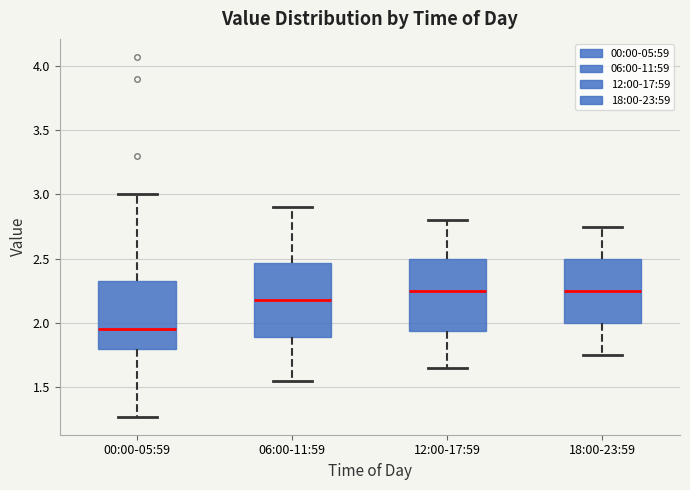

Where does the lower whisker of the box for 12:00-17:59 end on the y-axis? The values are not printed on the chart, so give them approximately, as read against the axis.

1.65